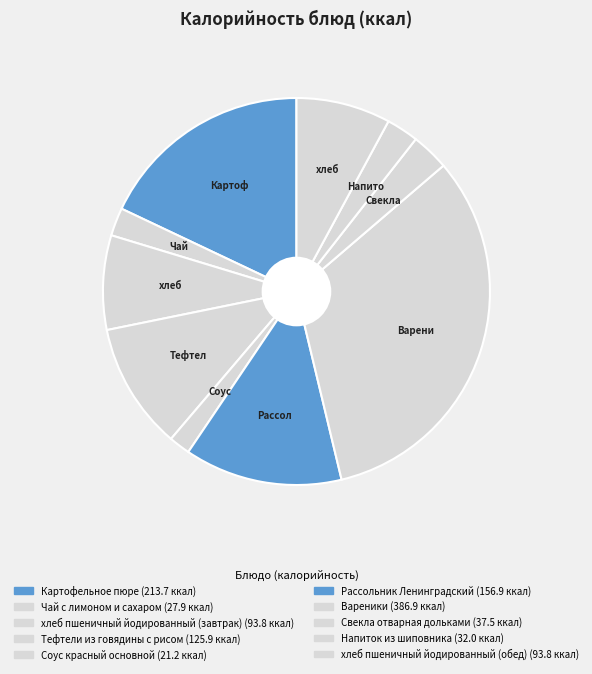

Rank the categories by value from highest to lowest.

Вареники, Картофельное пюре, Рассольник Ленинградский, Тефтели из говядины с рисом, хлеб пшеничный йодированный (завтрак), хлеб пшеничный йодированный (обед), Свекла отварная дольками, Напиток из шиповника, Чай с лимоном и сахаром, Соус красный основной